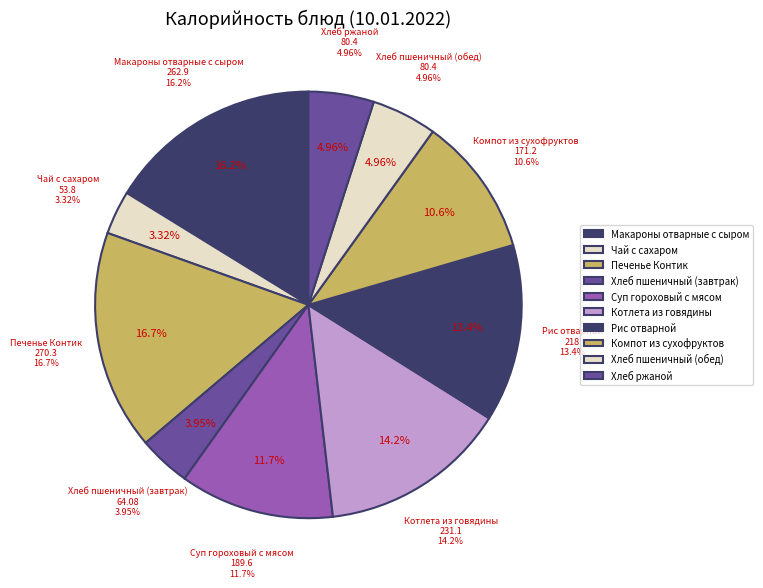

How many slices are in this pie chart?

10